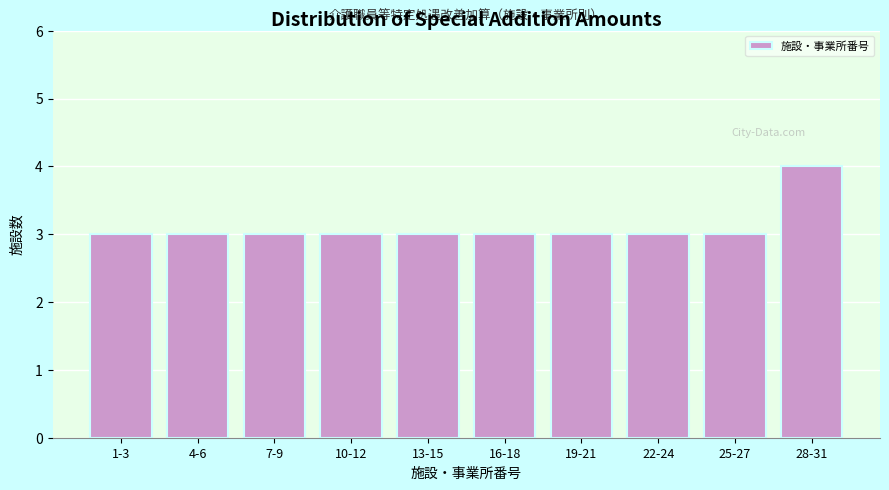

Reading right to left, transcribe all the data shown in this chart.

28-31=4	25-27=3	22-24=3	19-21=3	16-18=3	13-15=3	10-12=3	7-9=3	4-6=3	1-3=3